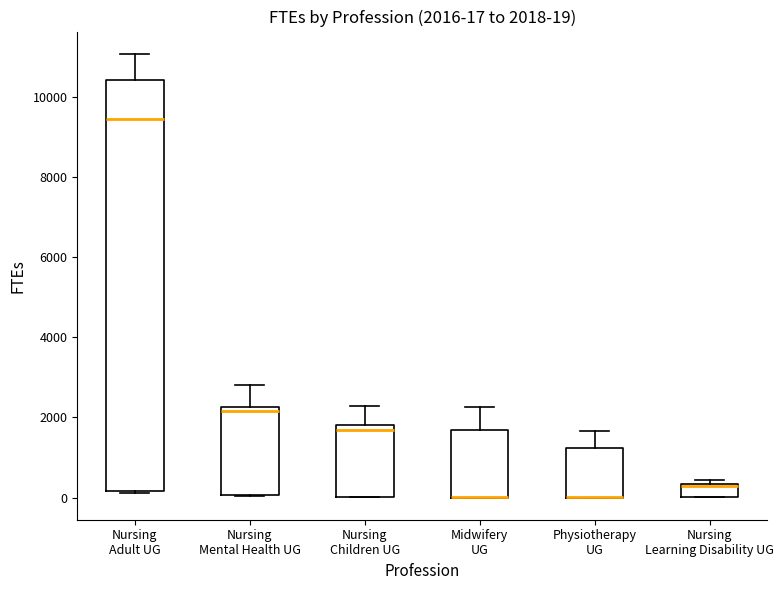

Comparing the boxes themselves (not the whiskers), which one is the tallest?

Nursing Adult UG